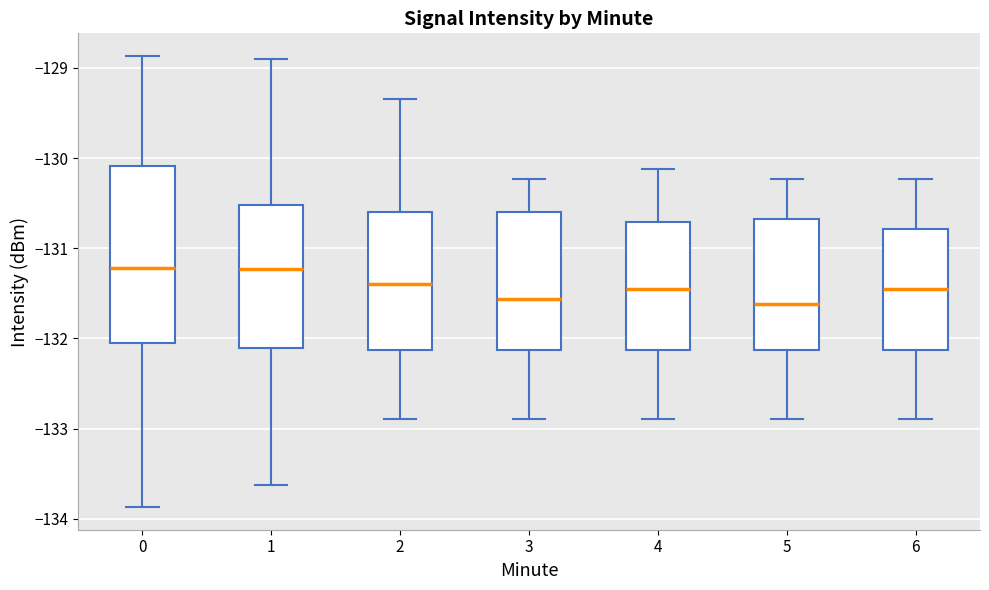

Reading left to right, transcribe this box plot: for each box, give where its median line is, the range the box spans, and where its two whiskers end, as read against the y-axis. The values are not printed on the chart, so give them approximately, as read against the axis.

0: median -131.2, box -132.1 to -130.1, whiskers -133.9 to -128.9
1: median -131.2, box -132.1 to -130.5, whiskers -133.6 to -128.9
2: median -131.4, box -132.1 to -130.6, whiskers -132.9 to -129.3
3: median -131.6, box -132.1 to -130.6, whiskers -132.9 to -130.2
4: median -131.5, box -132.1 to -130.7, whiskers -132.9 to -130.1
5: median -131.6, box -132.1 to -130.7, whiskers -132.9 to -130.2
6: median -131.5, box -132.1 to -130.8, whiskers -132.9 to -130.2